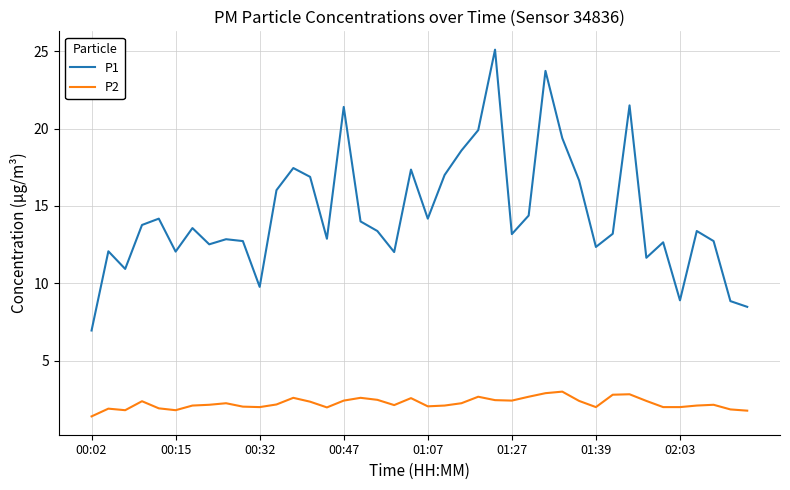

What is the minimum value shown in the chart?

1.4